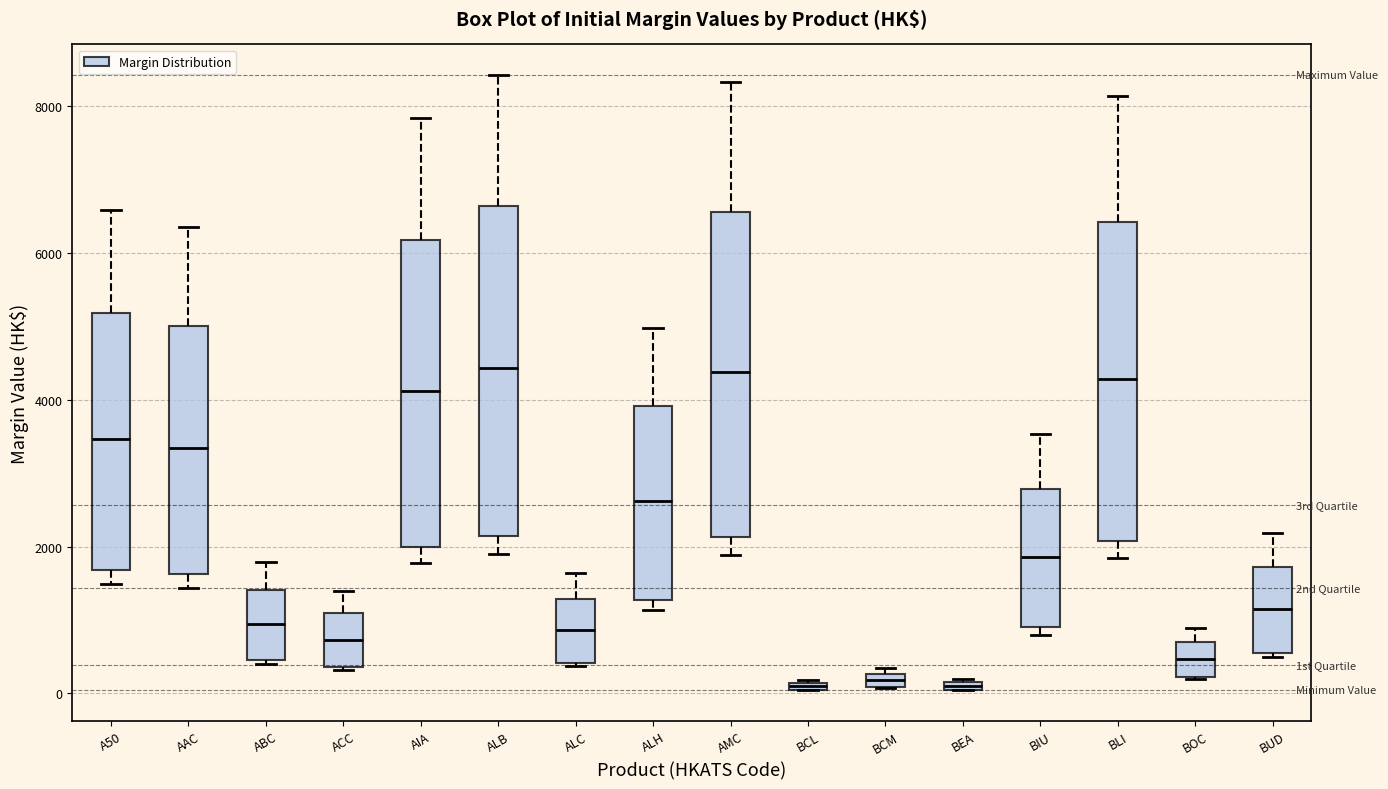

Where is the upper edge of the box for AAC on the y-axis? The values are not printed on the chart, so give them approximately, as read against the axis.

5000